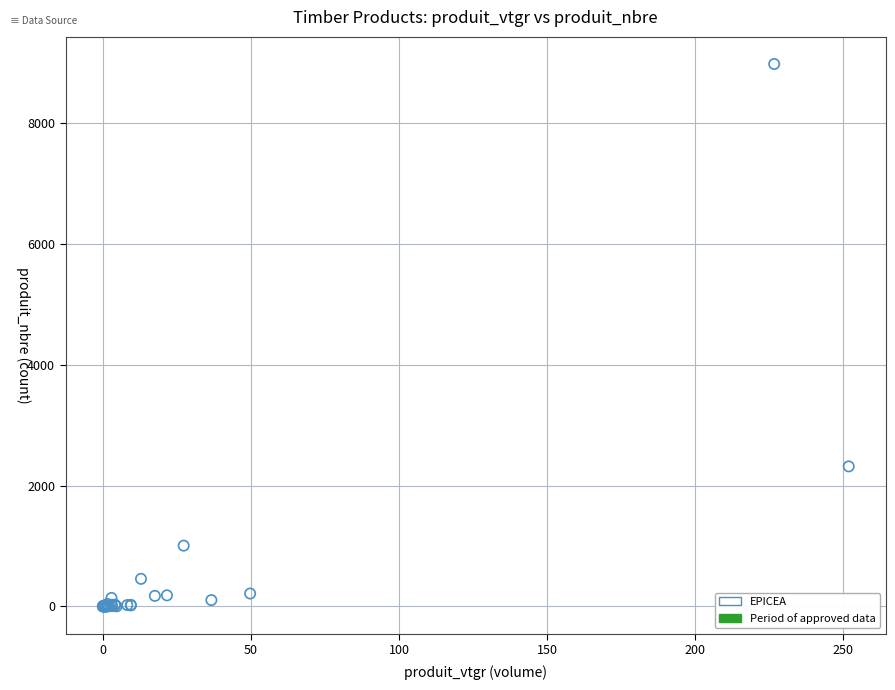

What Y value in the scatter plot is closest to 4493?

2320